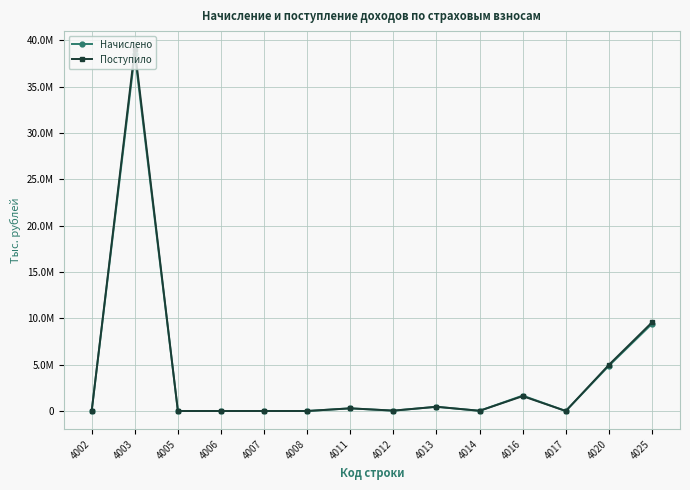

What are all the series names shown in the legend?

Начислено, Поступило